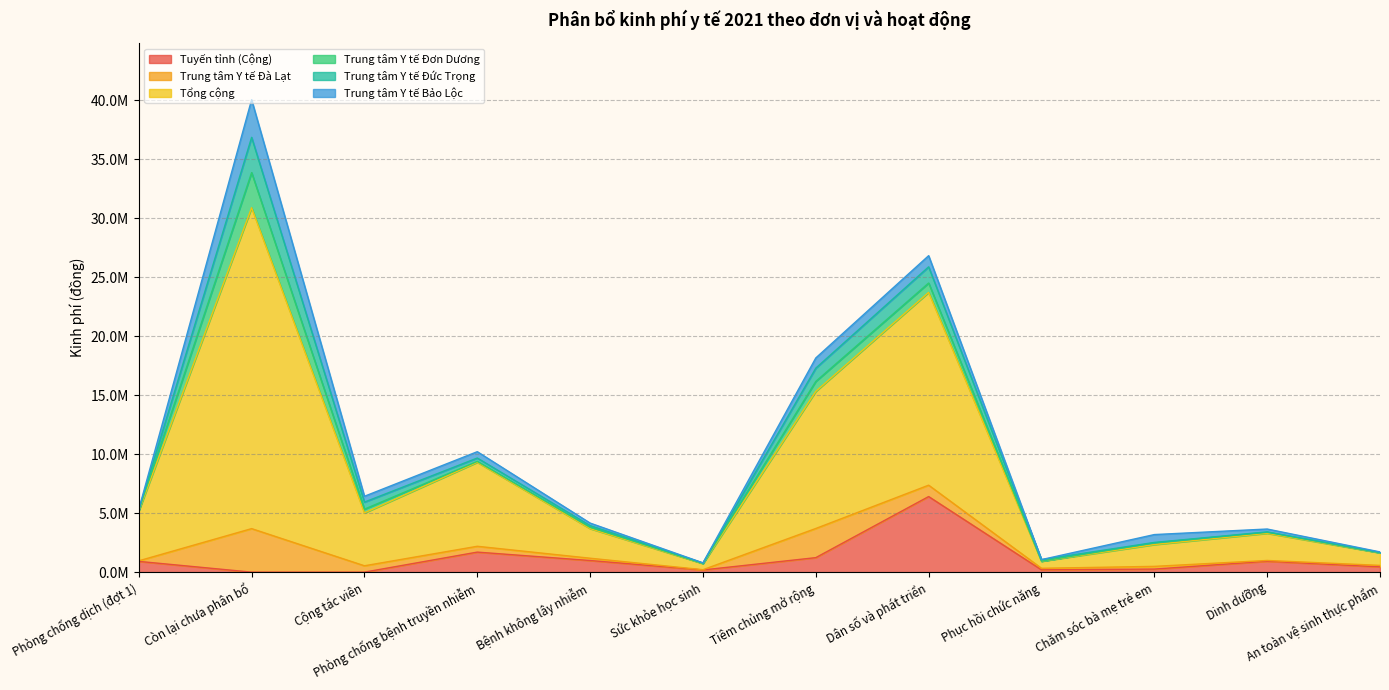

At which label does Trung tâm Y tế Đơn Dương reach its peak?

Còn lại chưa phân bổ